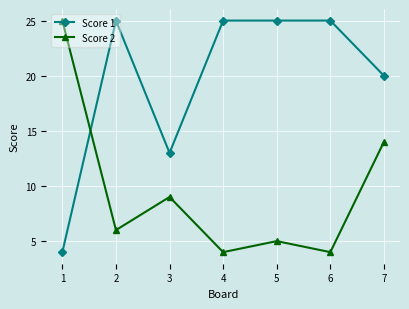

What is the spread (max minus min) of values at 2?

19